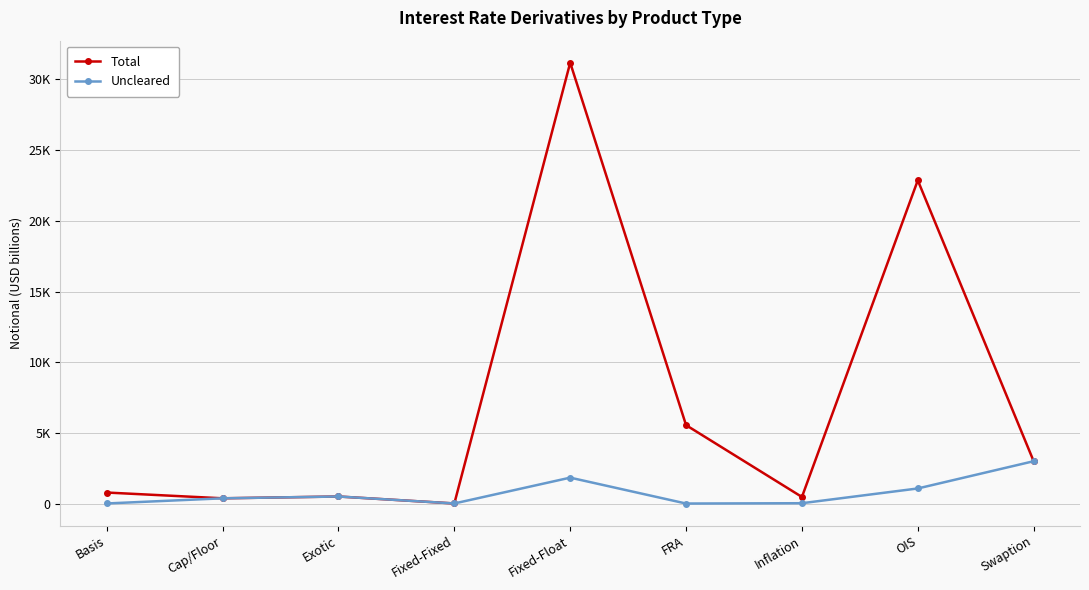

What are all the series names shown in the legend?

Total, Uncleared